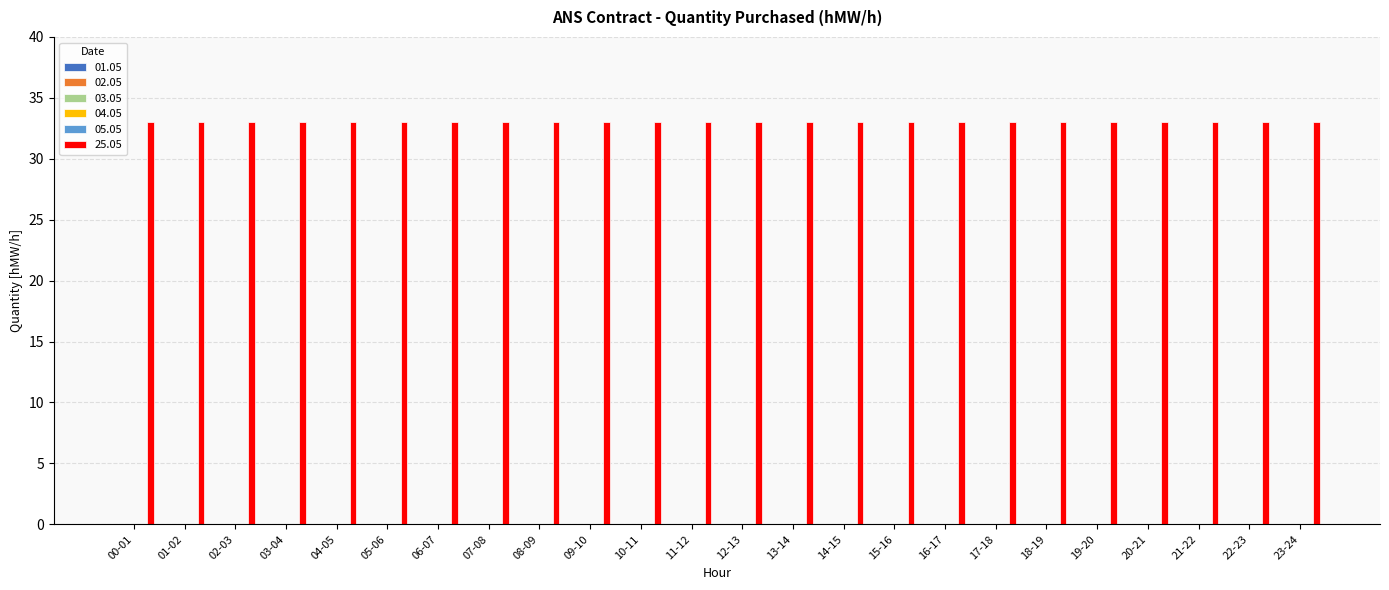

Is it true that 25.05 equals 33 at 11-12?

True